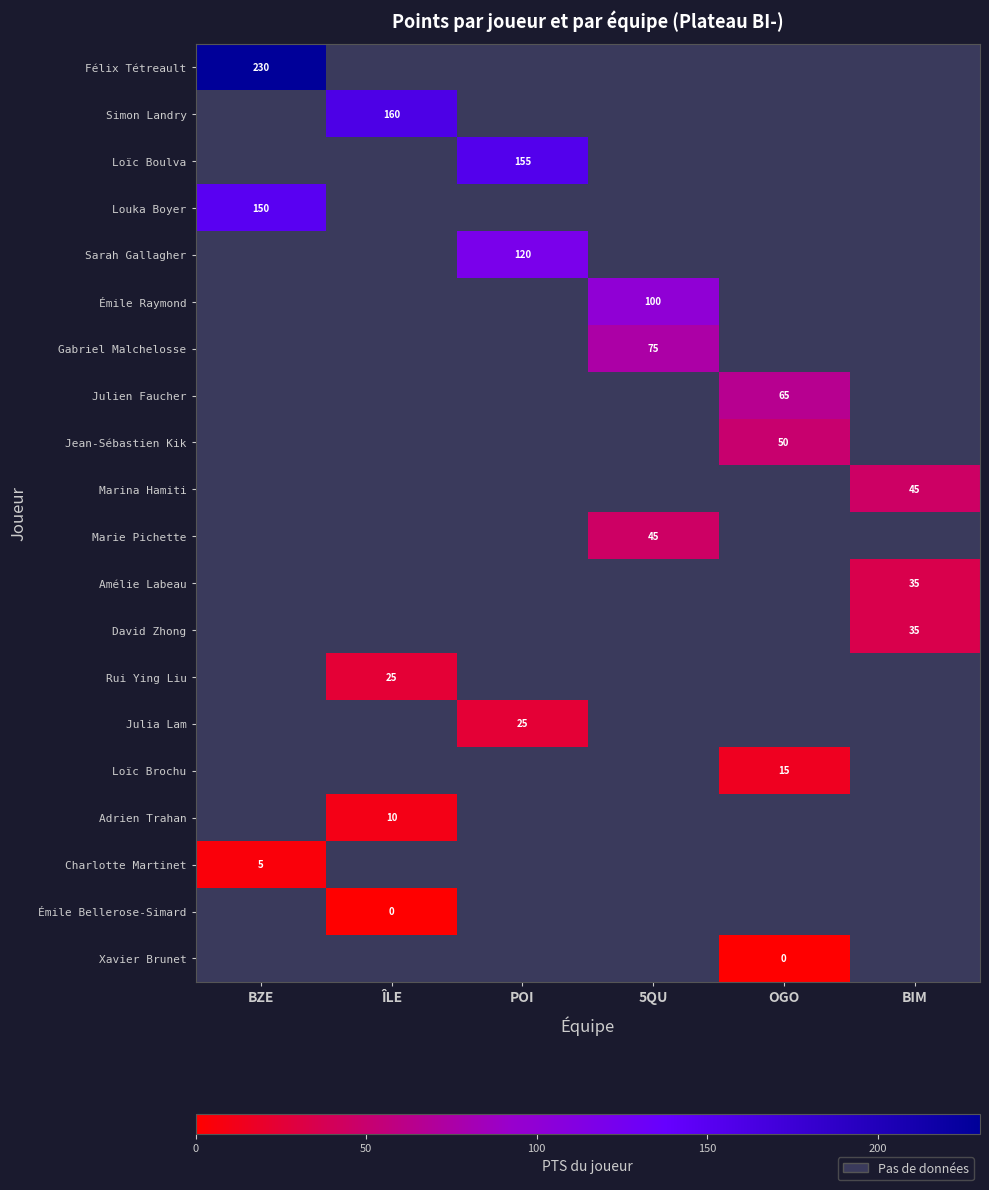

True or false: Simon Landry has a value of 111 at ÎLE.

False